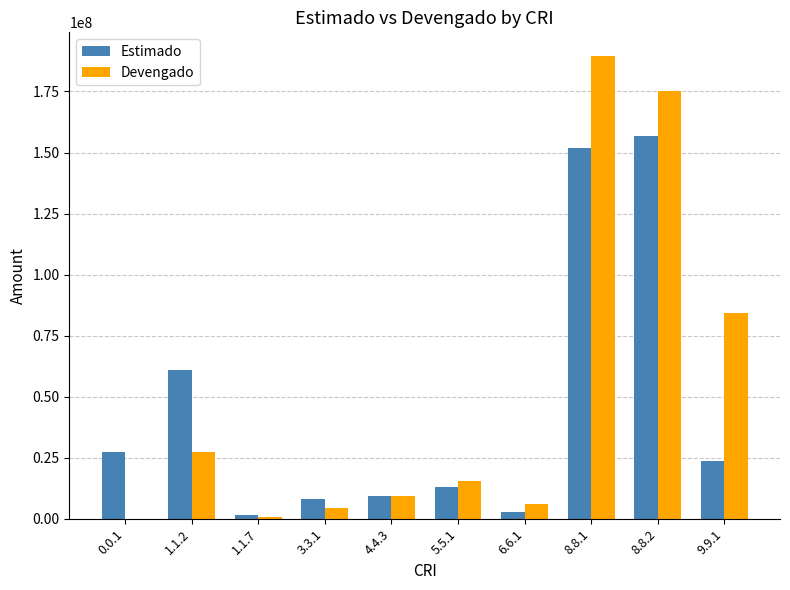

What are all the series names shown in the legend?

Estimado, Devengado